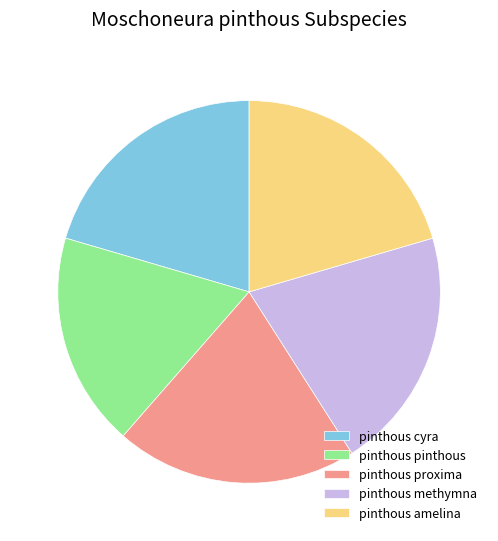

Is the sum of pinthous pinthous and pinthous methymna greater than half?

No